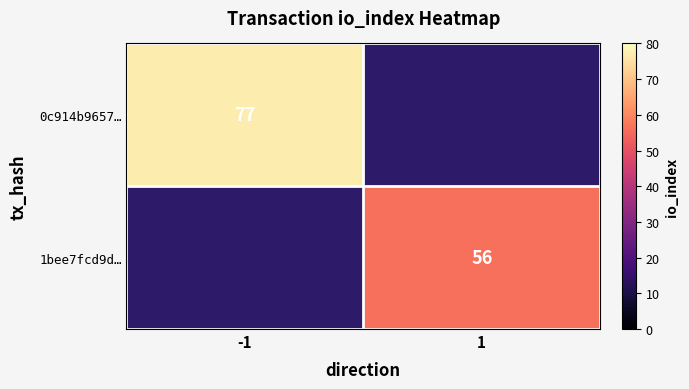

Is it true that 1bee7fcd9d… equals 56 at 1?

True